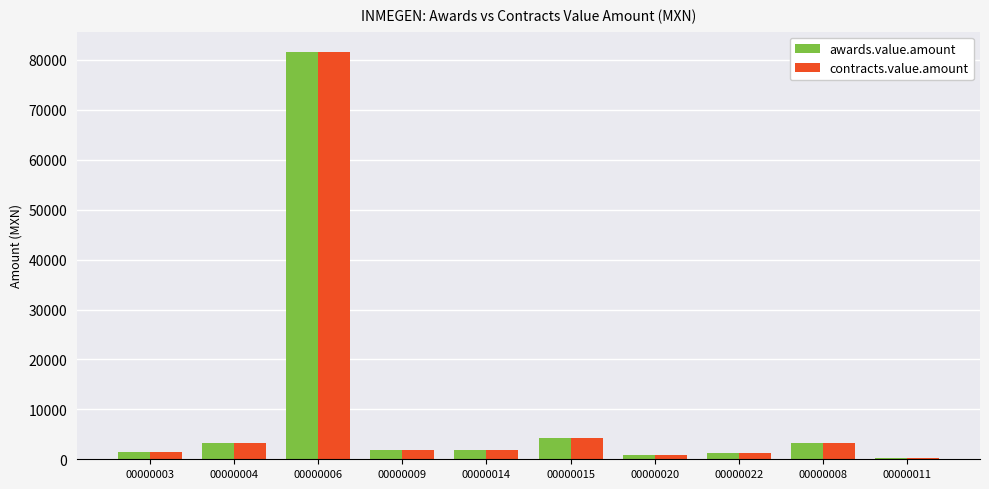

At which category is the sum across all series the highest?

00000006